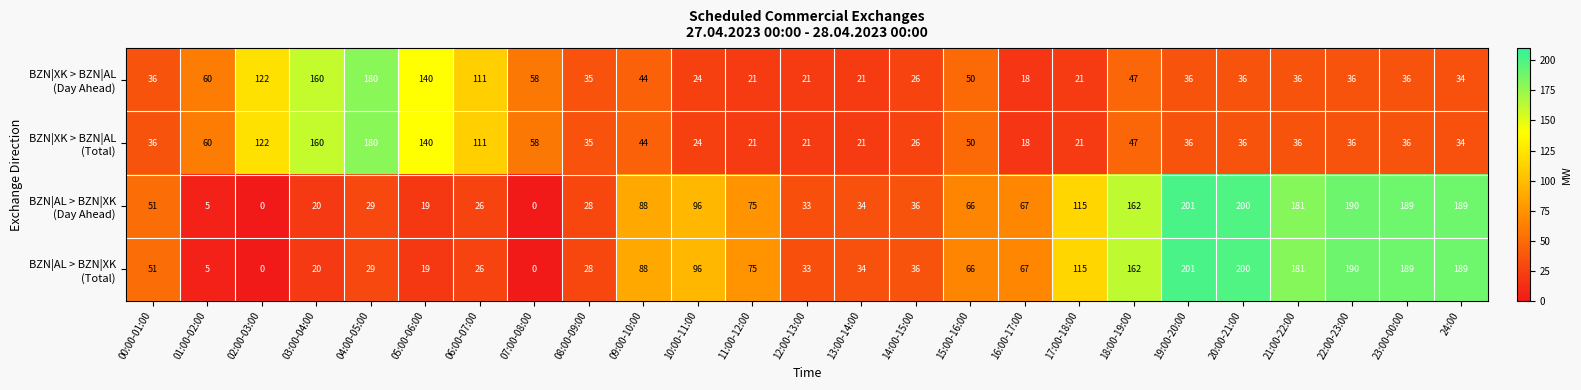

At which category is the sum across all series the highest?

19:00-20:00